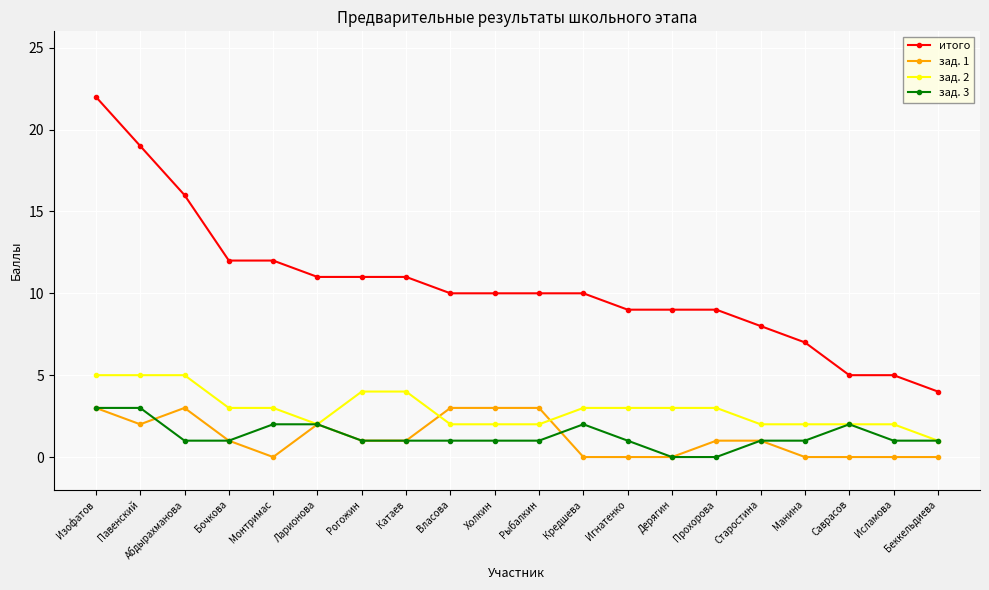

True or false: зад. 1 has more than 0 points higher than both neighbors.

True